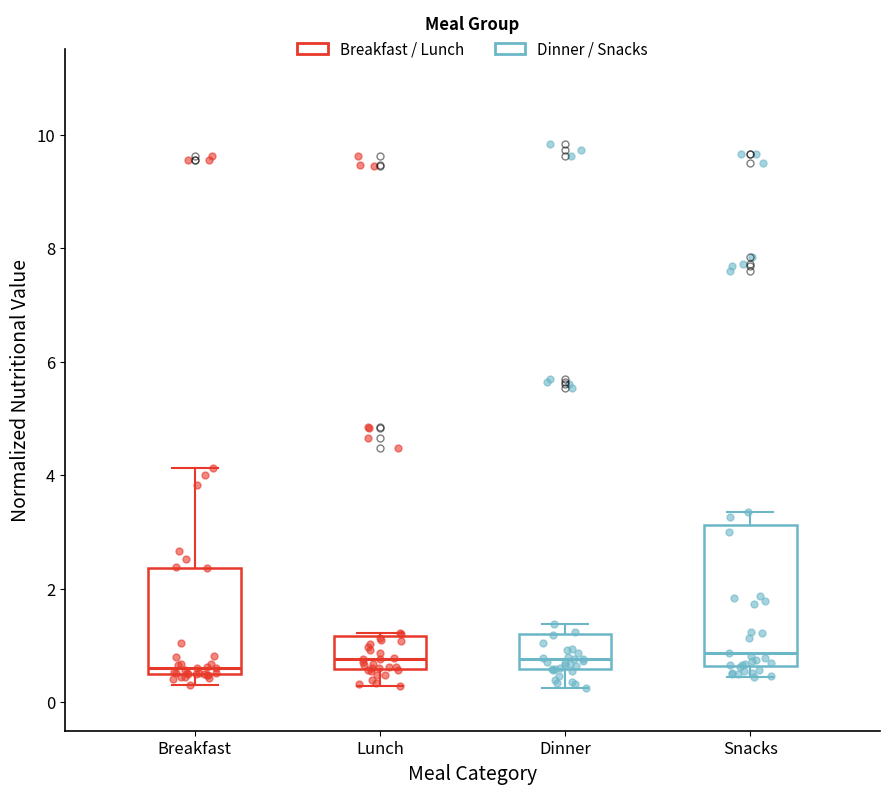

Reading left to right, read every box against the y-axis: the position of its median line, the range the box covers, and the ends of its whiskers. The values are not printed on the chart, so give them approximately, as read against the axis.

Breakfast: median 0.6, box 0.4 to 2.4, whiskers 0.2 to 4.2
Lunch: median 0.8, box 0.6 to 1.2, whiskers 0.2 to 1.2
Dinner: median 0.8, box 0.6 to 1.2, whiskers 0.2 to 1.4
Snacks: median 0.8, box 0.6 to 3.2, whiskers 0.4 to 3.4